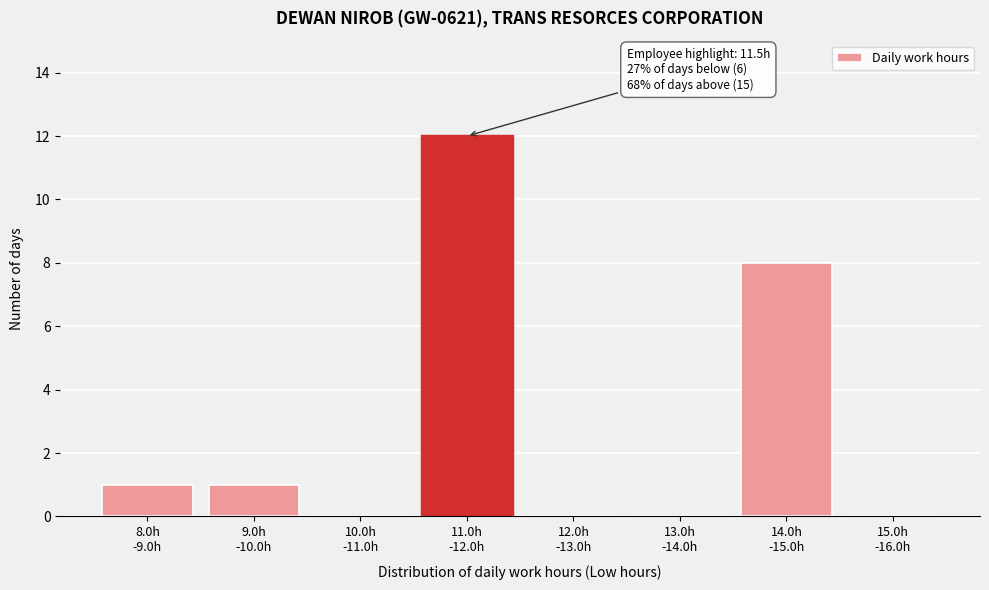

What is the greatest value displayed?

12